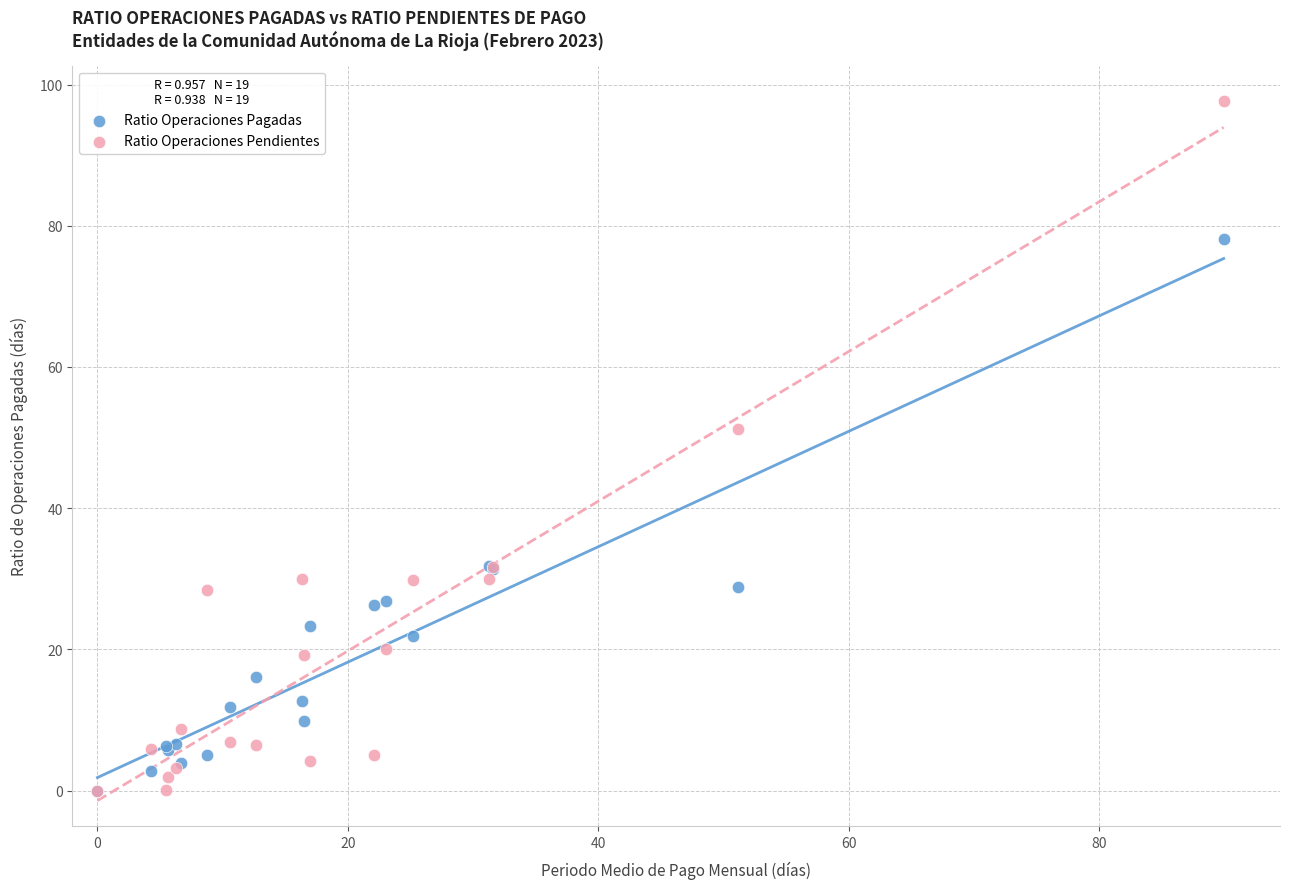

In the Ratio Operaciones Pendientes series, what Y value is closest to 48?

51.3